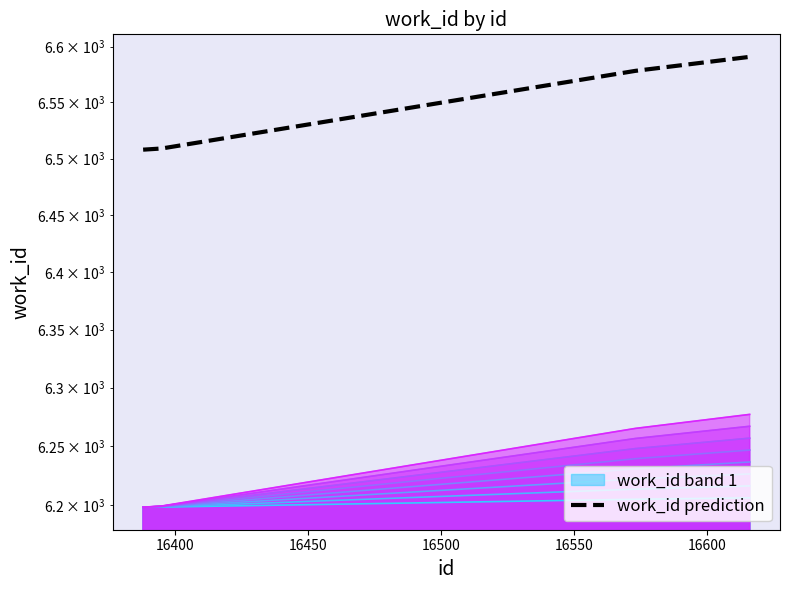

True or false: the data shows 10739.6 at 16500.

False